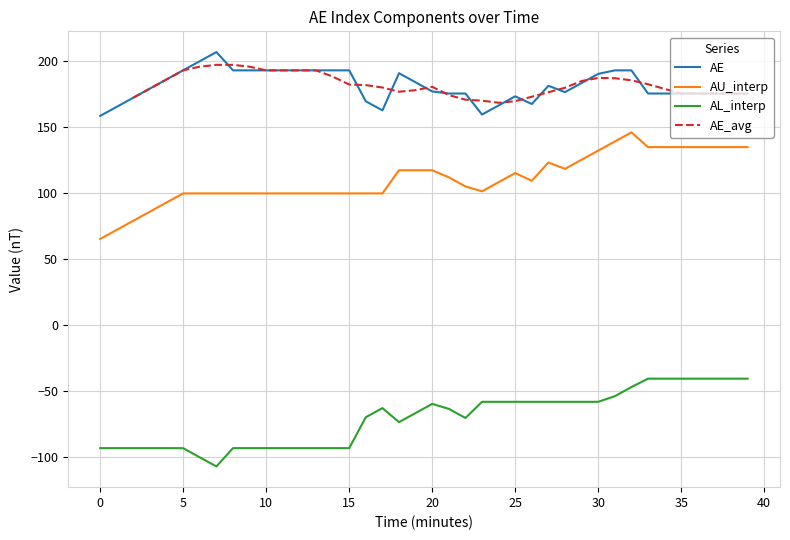

How many values in the AL_interp series exceed -63?

19